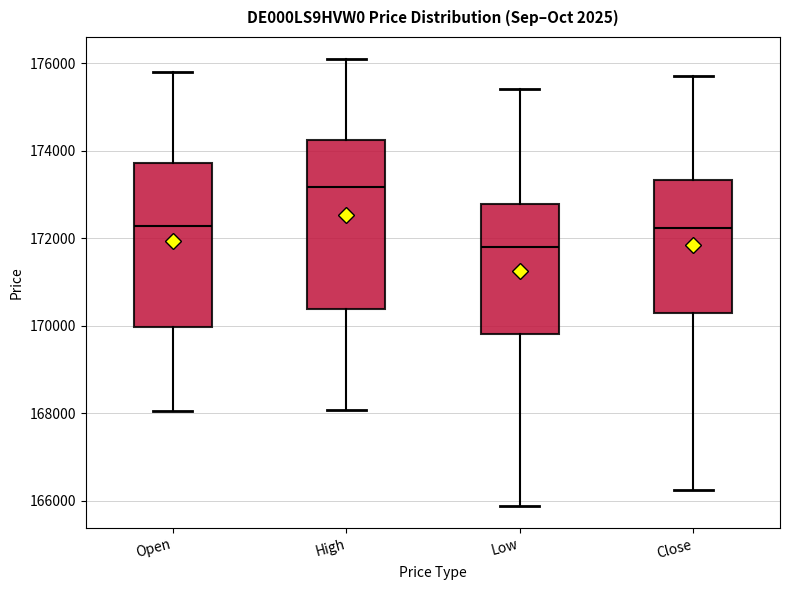

Reading left to right, transcribe this box plot: for each box, give where its median line is, the range the box spans, and where its two whiskers end, as read against the y-axis. The values are not printed on the chart, so give them approximately, as read against the axis.

Open: median 172200, box 170000 to 173800, whiskers 168000 to 175800
High: median 173200, box 170400 to 174200, whiskers 168000 to 176000
Low: median 171800, box 169800 to 172800, whiskers 165800 to 175400
Close: median 172200, box 170200 to 173400, whiskers 166200 to 175800